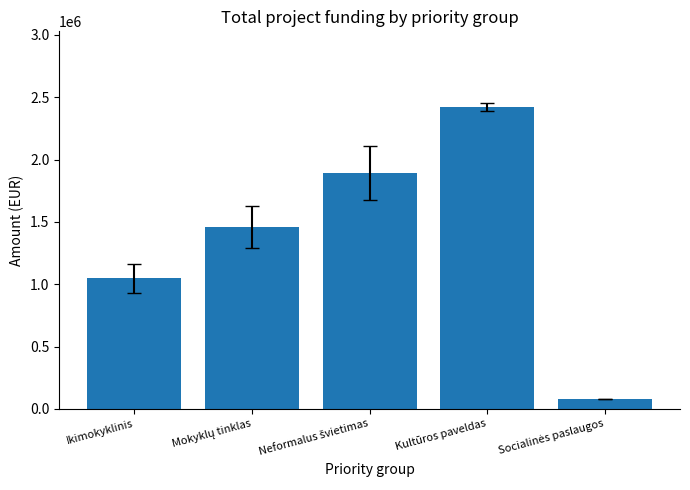

What is the approximate value at Ikimokyklinis?

1046980.3